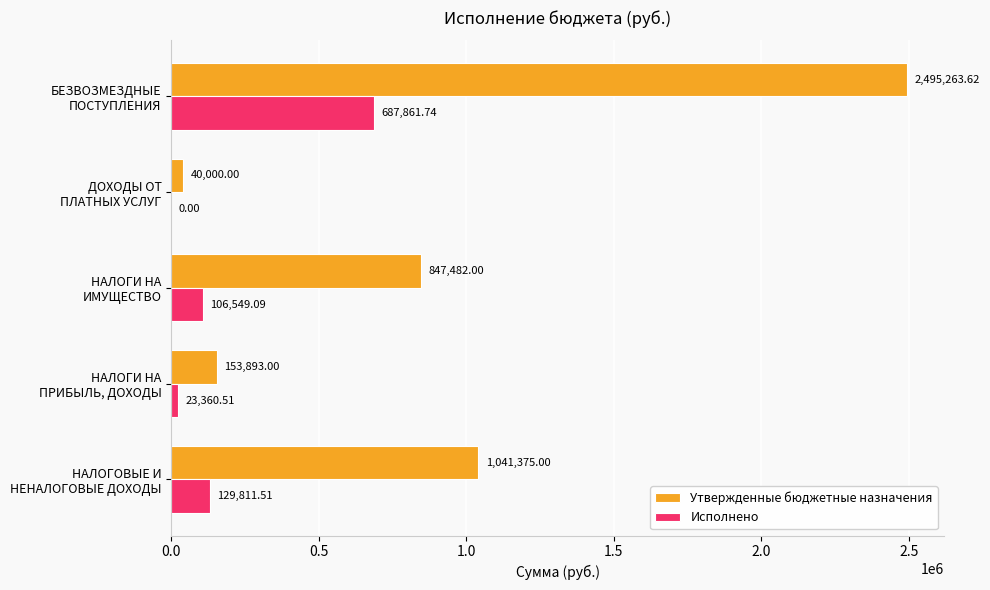

How many data points in Исполнено are above 106549?

3